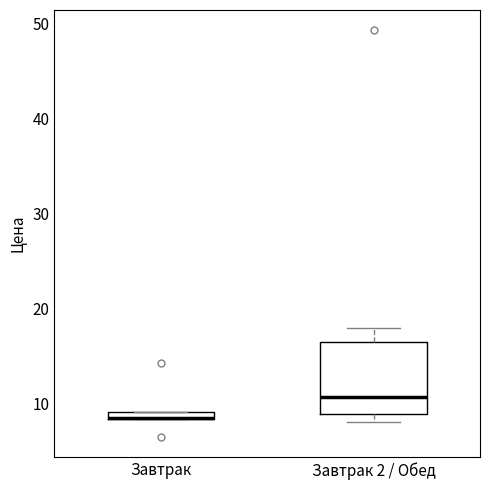

Which box is the tallest, from its lower edge to its upper edge?

Завтрак 2 / Обед